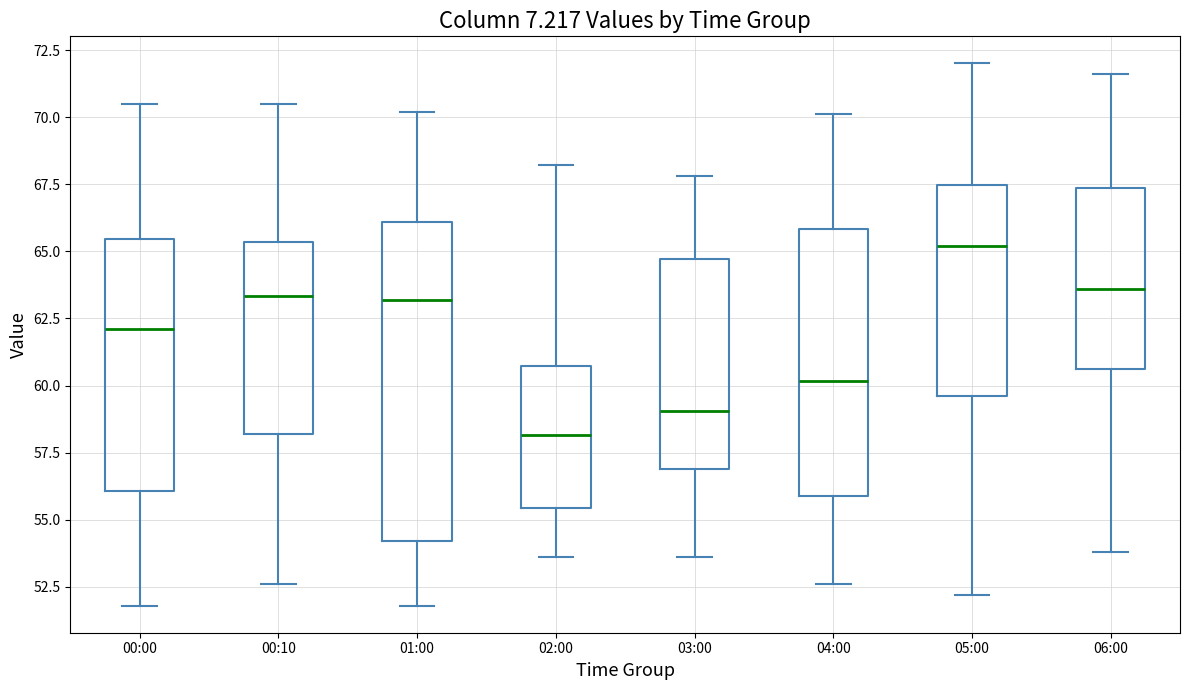

Reading left to right, transcribe this box plot: for each box, give where its median line is, the range the box spans, and where its two whiskers end, as read against the y-axis. The values are not printed on the chart, so give them approximately, as read against the axis.

00:00: median 62.0, box 56.0 to 65.5, whiskers 52.0 to 70.5
00:10: median 63.5, box 58.0 to 65.5, whiskers 52.5 to 70.5
01:00: median 63.0, box 54.0 to 66.0, whiskers 52.0 to 70.0
02:00: median 58.0, box 55.5 to 60.5, whiskers 53.5 to 68.0
03:00: median 59.0, box 57.0 to 64.5, whiskers 53.5 to 68.0
04:00: median 60.0, box 56.0 to 66.0, whiskers 52.5 to 70.0
05:00: median 65.0, box 59.5 to 67.5, whiskers 52.0 to 72.0
06:00: median 63.5, box 60.5 to 67.5, whiskers 54.0 to 71.5